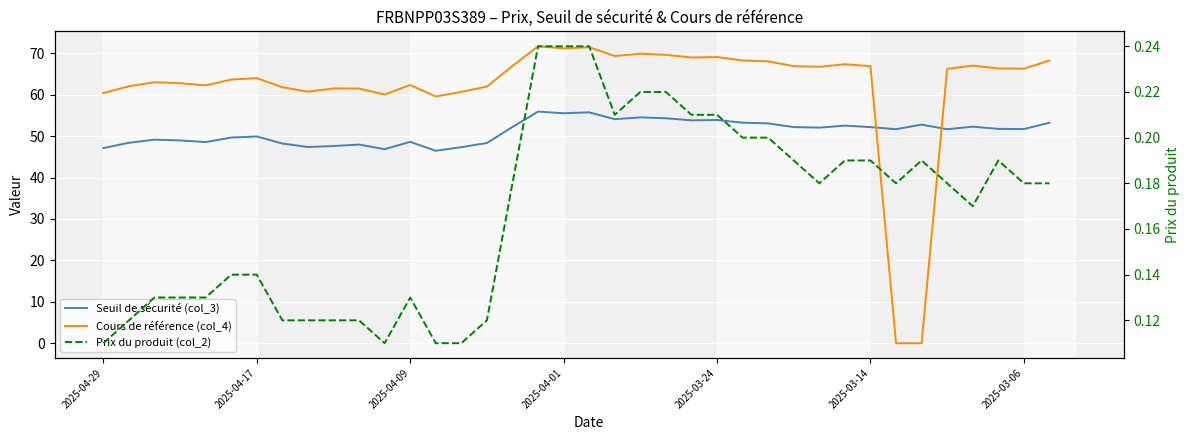

Between which two adjacent categories do Prix du produit (col_2) and Cours de référence (col_4) first intersect?

30 and 31